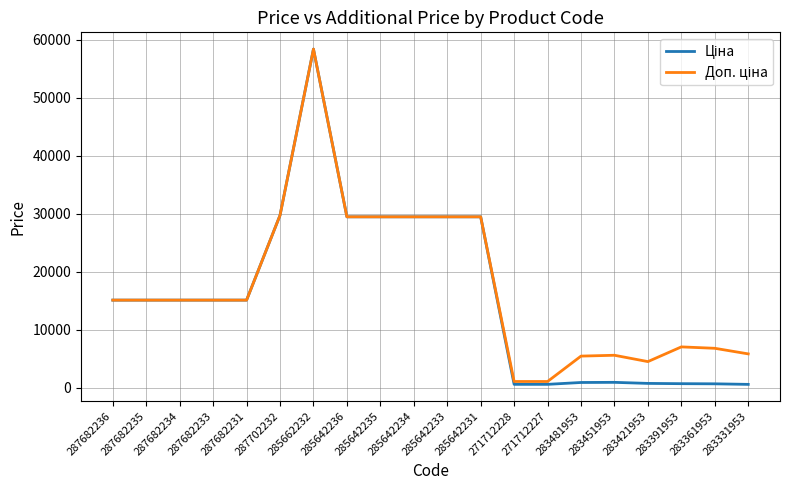

Which category has the highest value across all series?

285662232